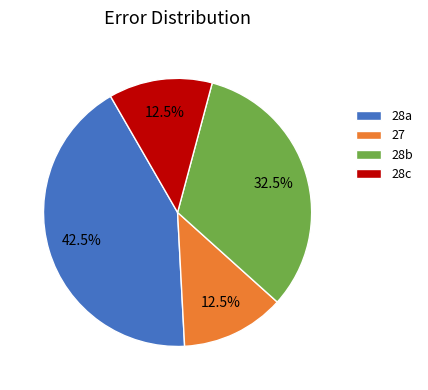

Does 28c account for over 50% of the chart?

No